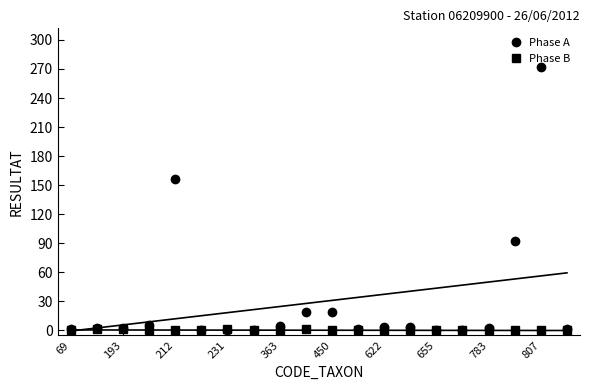

The Phase A series shows 272 at 807. True or false?

True